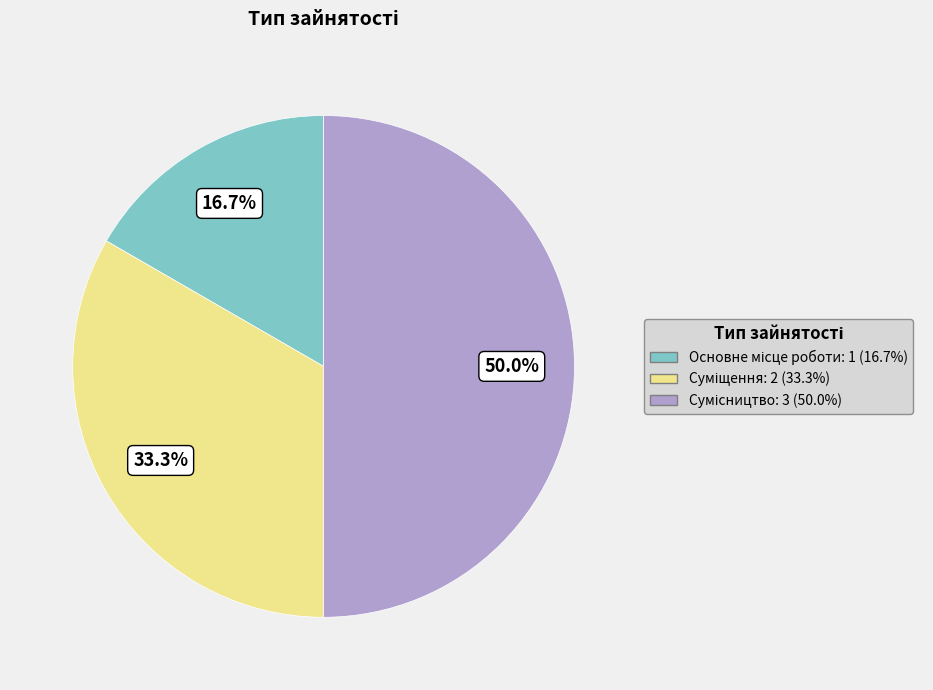

How much of the chart is everything except Суміщення?

66.7%